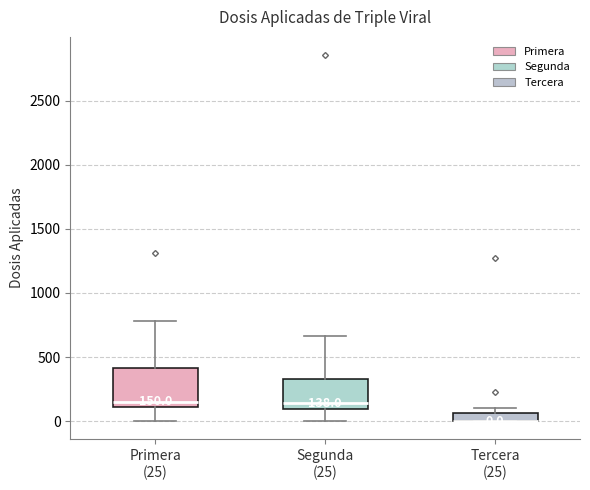

Comparing the boxes themselves (not the whiskers), which one is the tallest?

Primera (25)